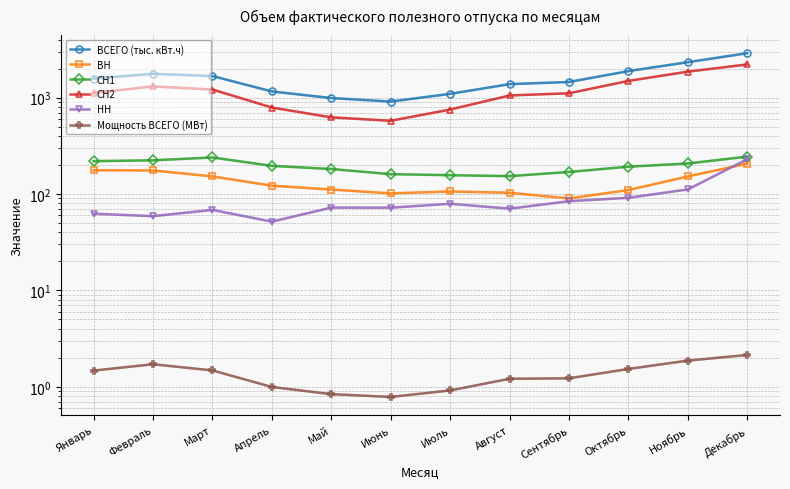

What is the spread (max minus min) of values at Сентябрь?

1451.9